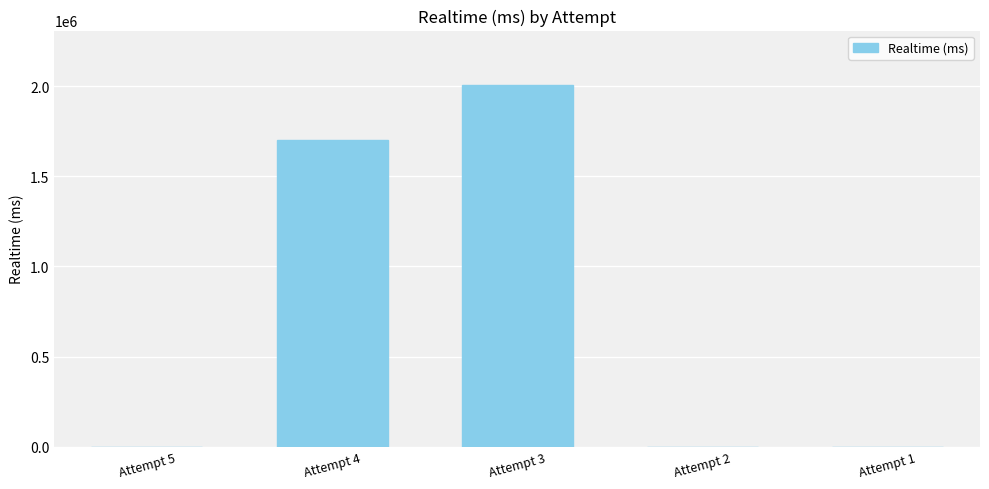

Which category has the highest value across all series?

Attempt 3